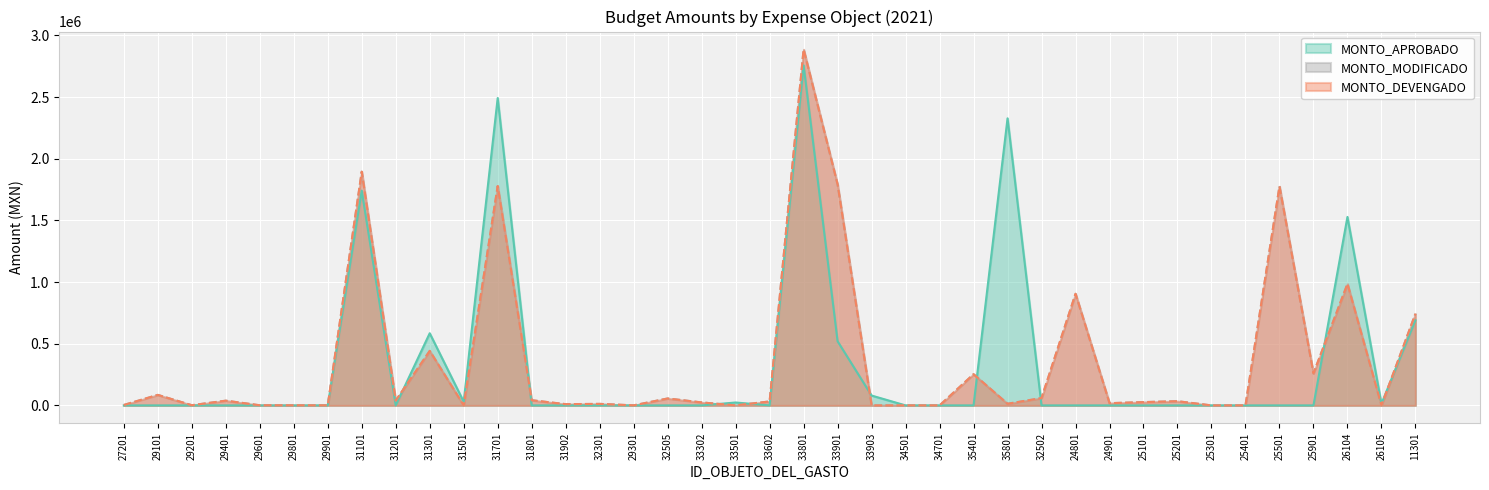

What position from the right is 31902?

26